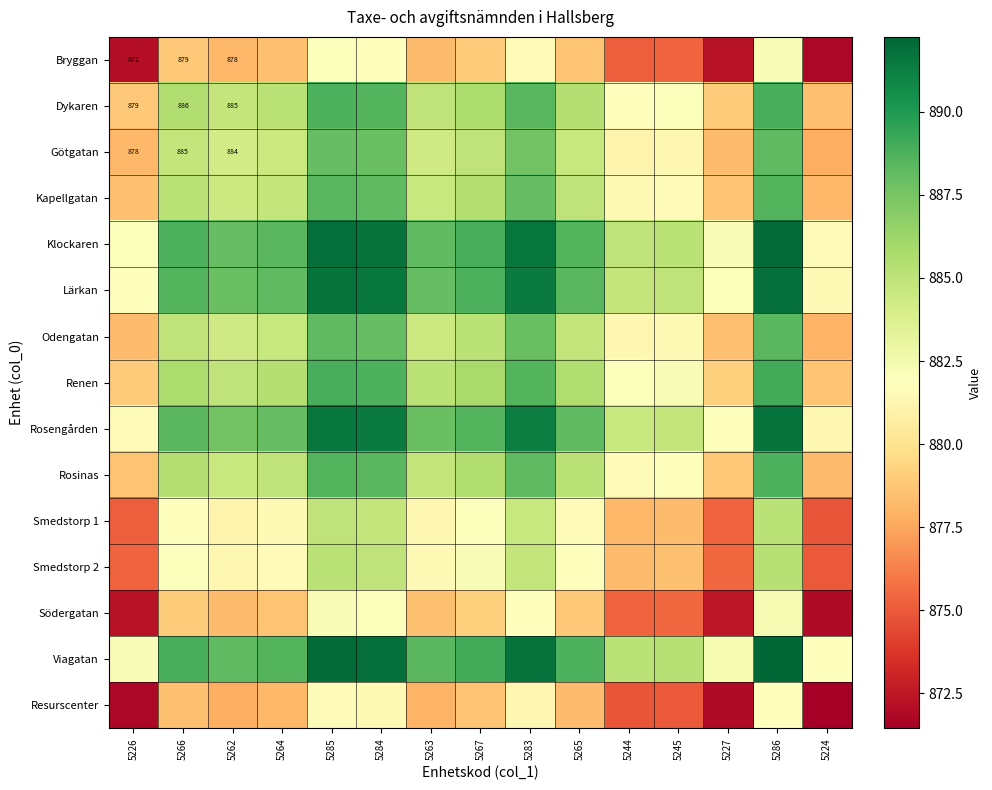

At how many categories does at least one series exceed 888?

10